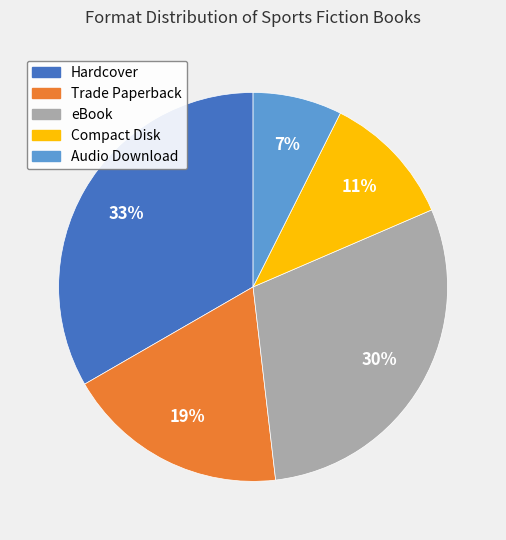

Combined, do Hardcover and Audio Download account for over 50%?

No